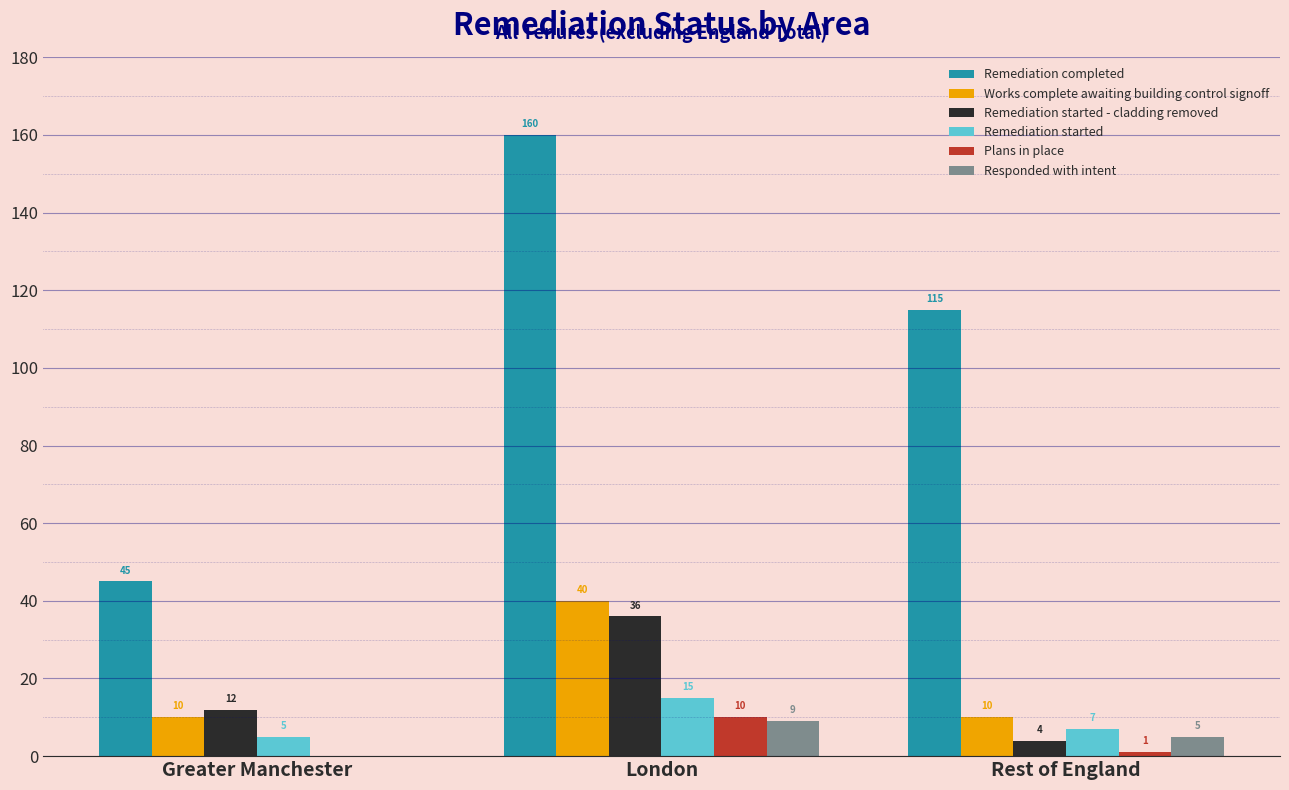

How many Plans in place values are between 0 and 10?

3